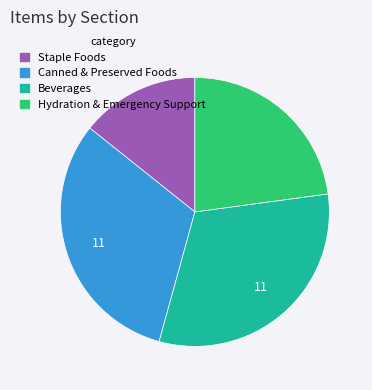

Which slice is the smallest?

Staple Foods